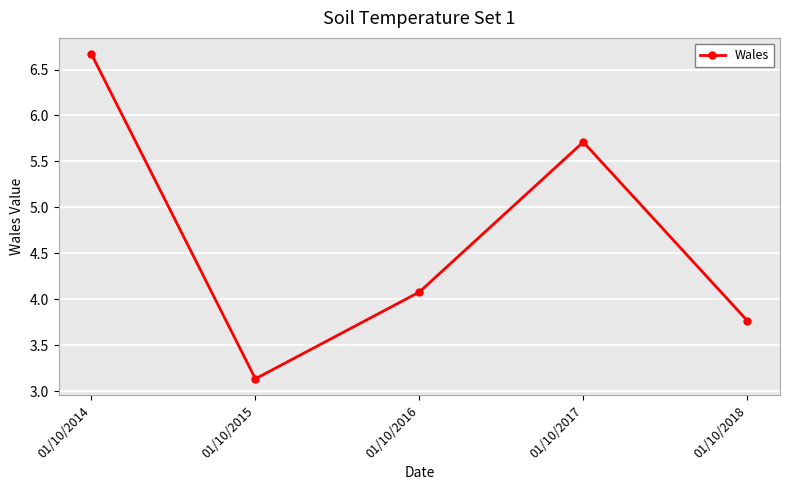

What is the value of the 5th point from the left?

3.8